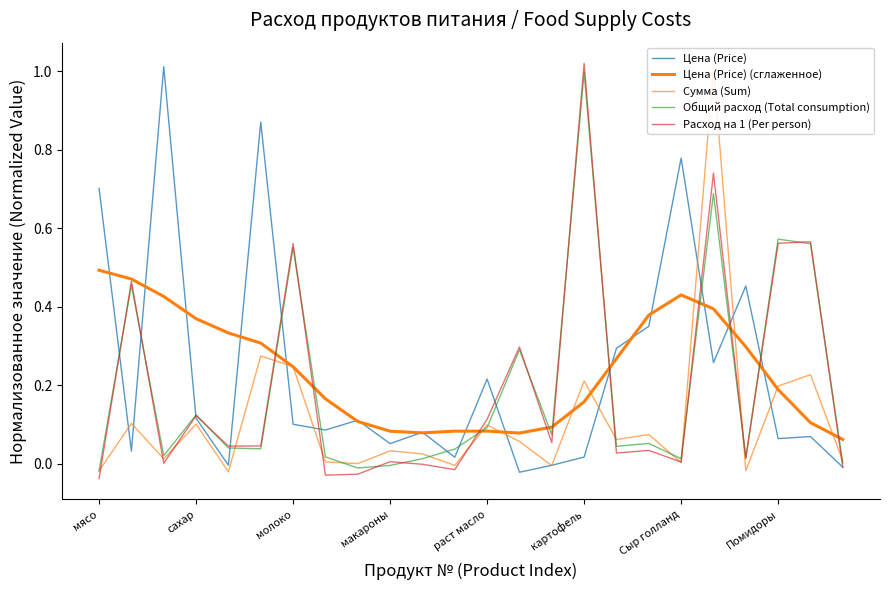

Which series has the largest total across all categories?

Цена (Price) (сглаженное)